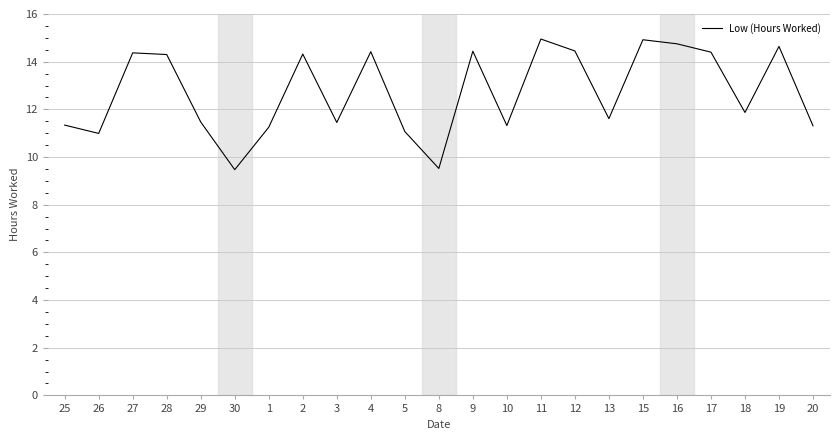

What is the change in value from 11 to 20?

-3.6